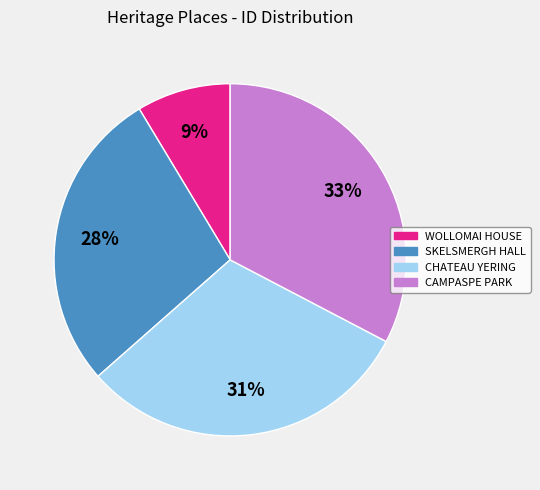

To the nearest percent, what portion does CAMPASPE PARK represent?

33%